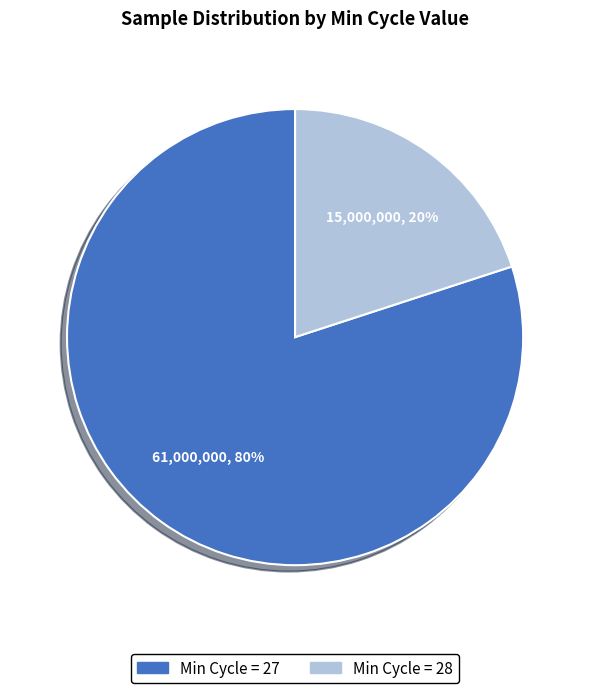

To the nearest percent, what percentage of the pie is Min Cycle = 27?

80%